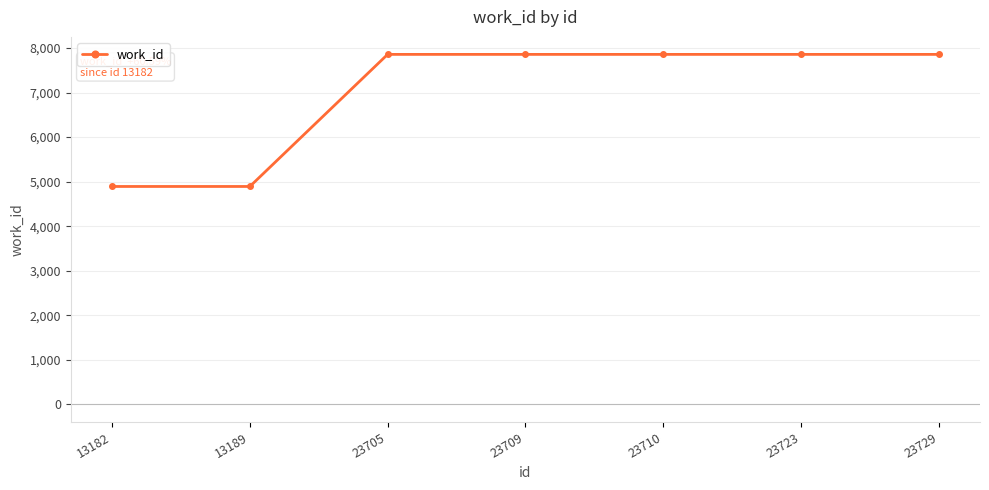

Reading left to right, list all the values displayed in this chart.

13182=4892	13189=4892	23705=7856	23709=7856	23710=7856	23723=7856	23729=7856